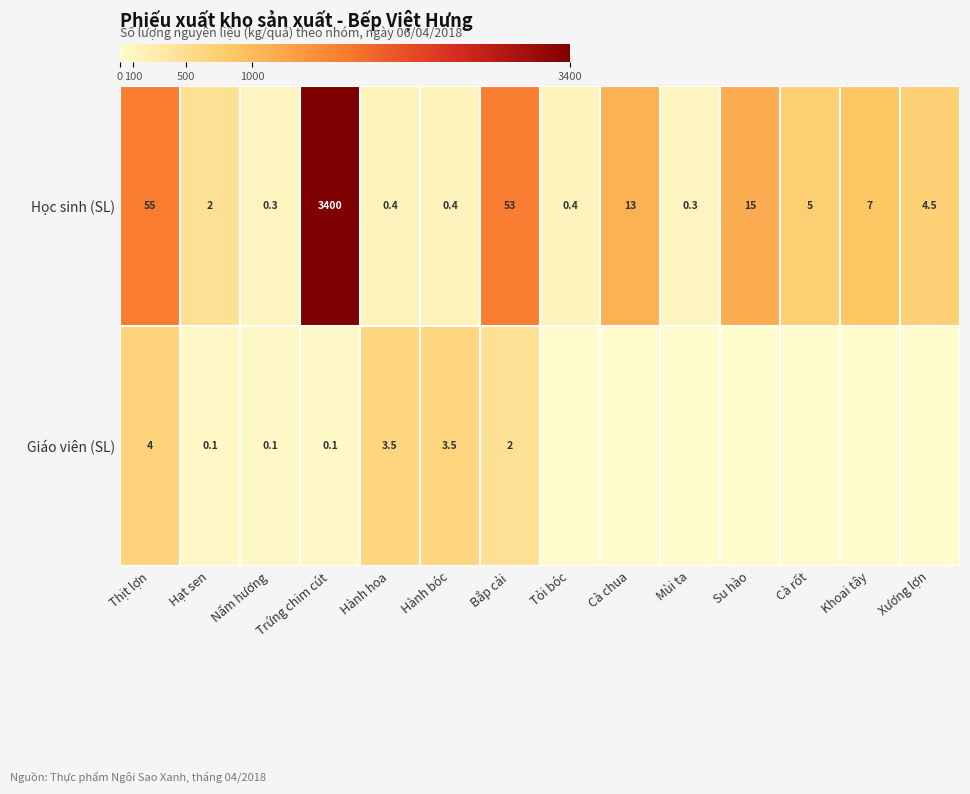

Is the value of Học sinh (SL) at Cà rốt greater than the value of Giáo viên (SL) at Hành hoa?

Yes